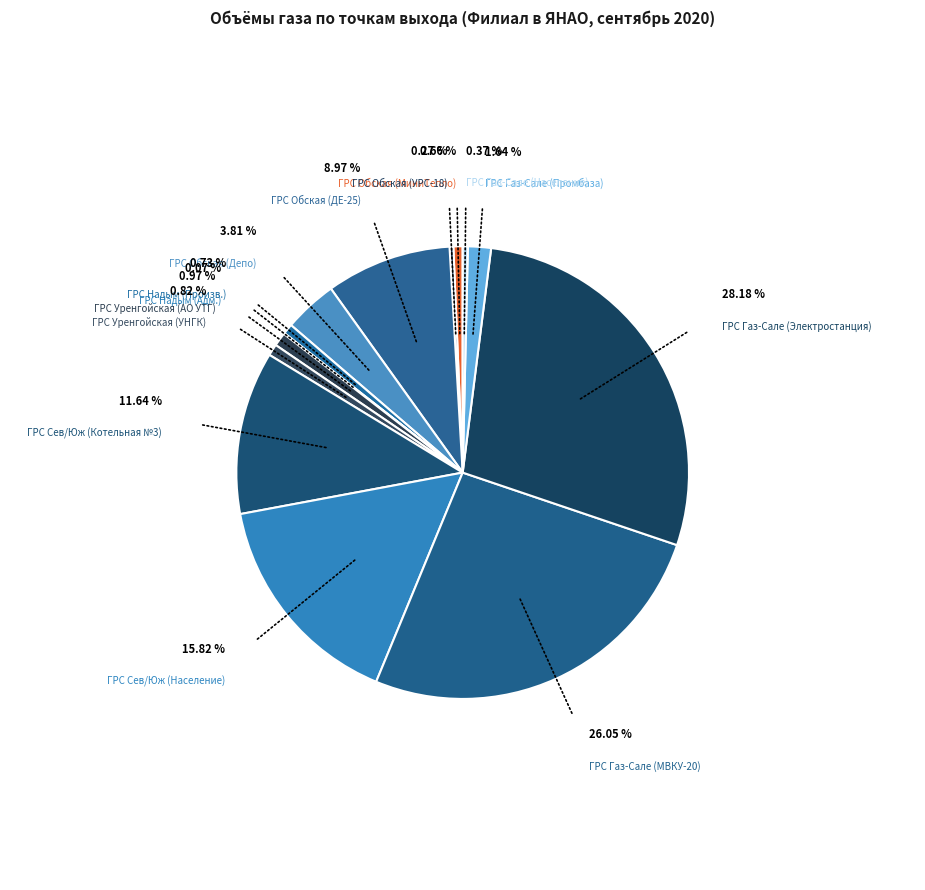

What is the largest slice in the pie chart?

ГРС Газ-Сале (Электростанция)